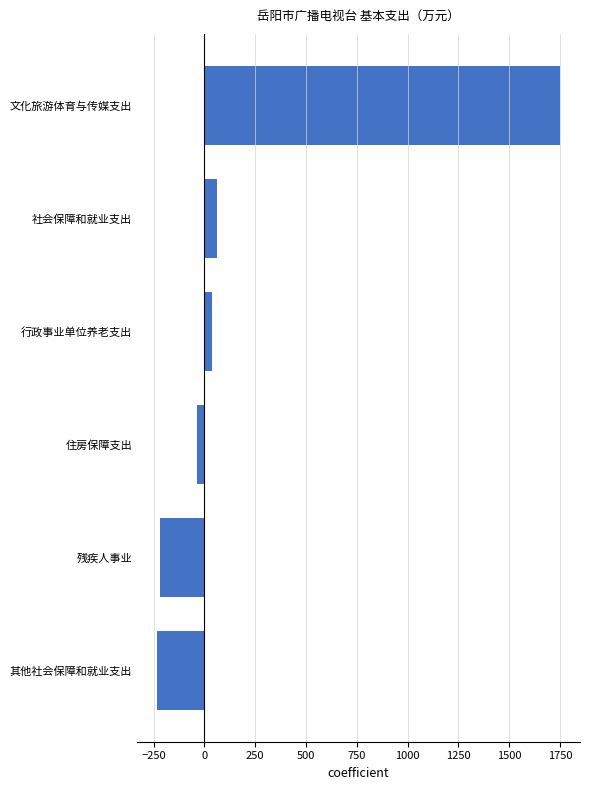

True or false: the data shows 1748.8 at 文化旅游体育与传媒支出.

True